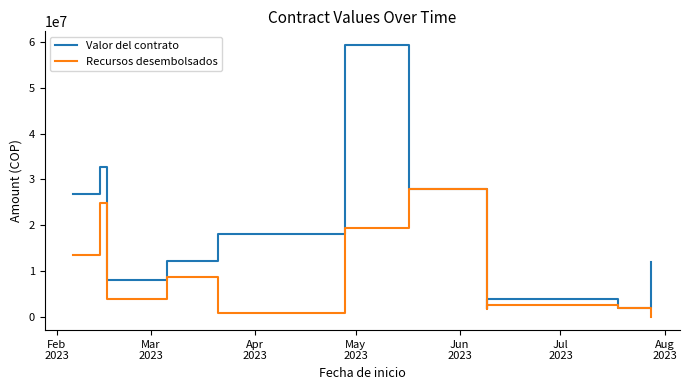

What is the greatest value displayed?

59446000.0